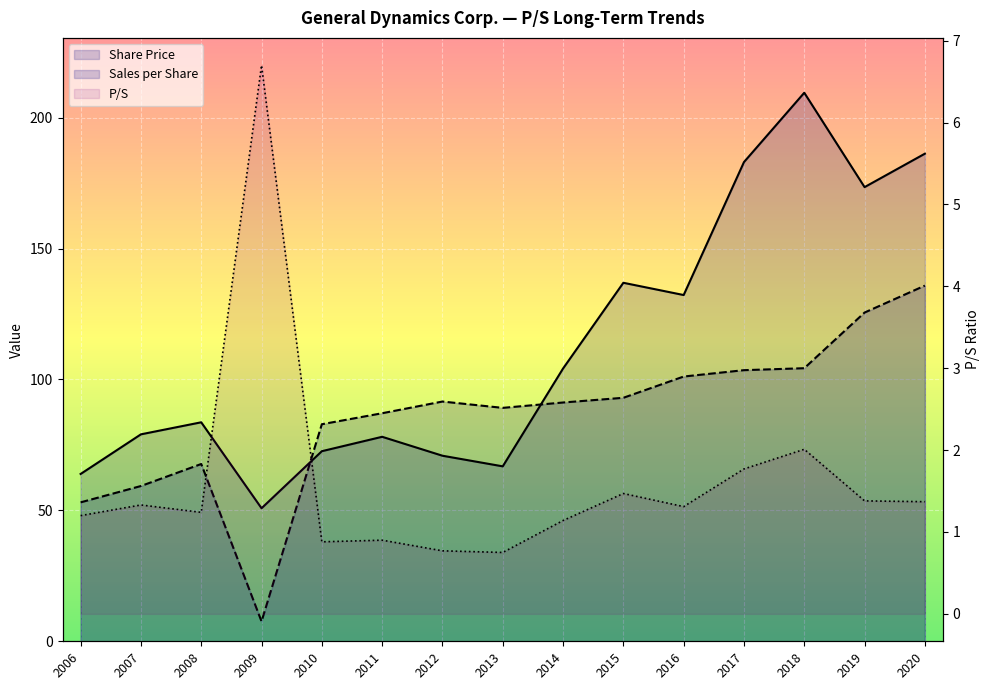

What are all the series names shown in the legend?

P/S, Share Price, Sales per Share